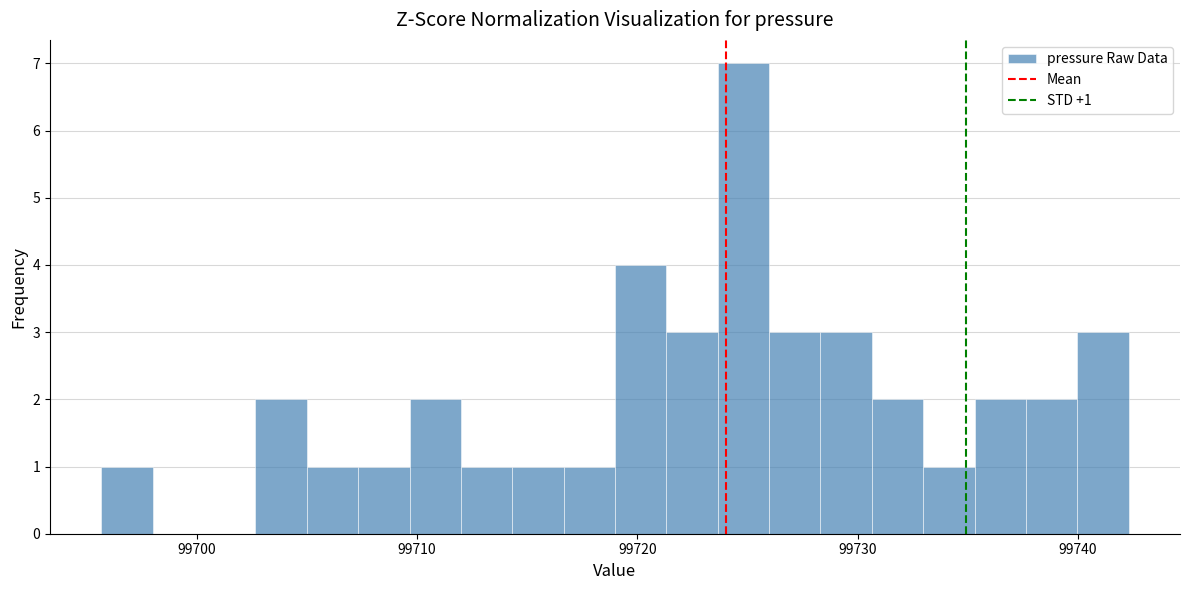

Read against the x-axis, roughly where is the centre of the tallest bar?

99725